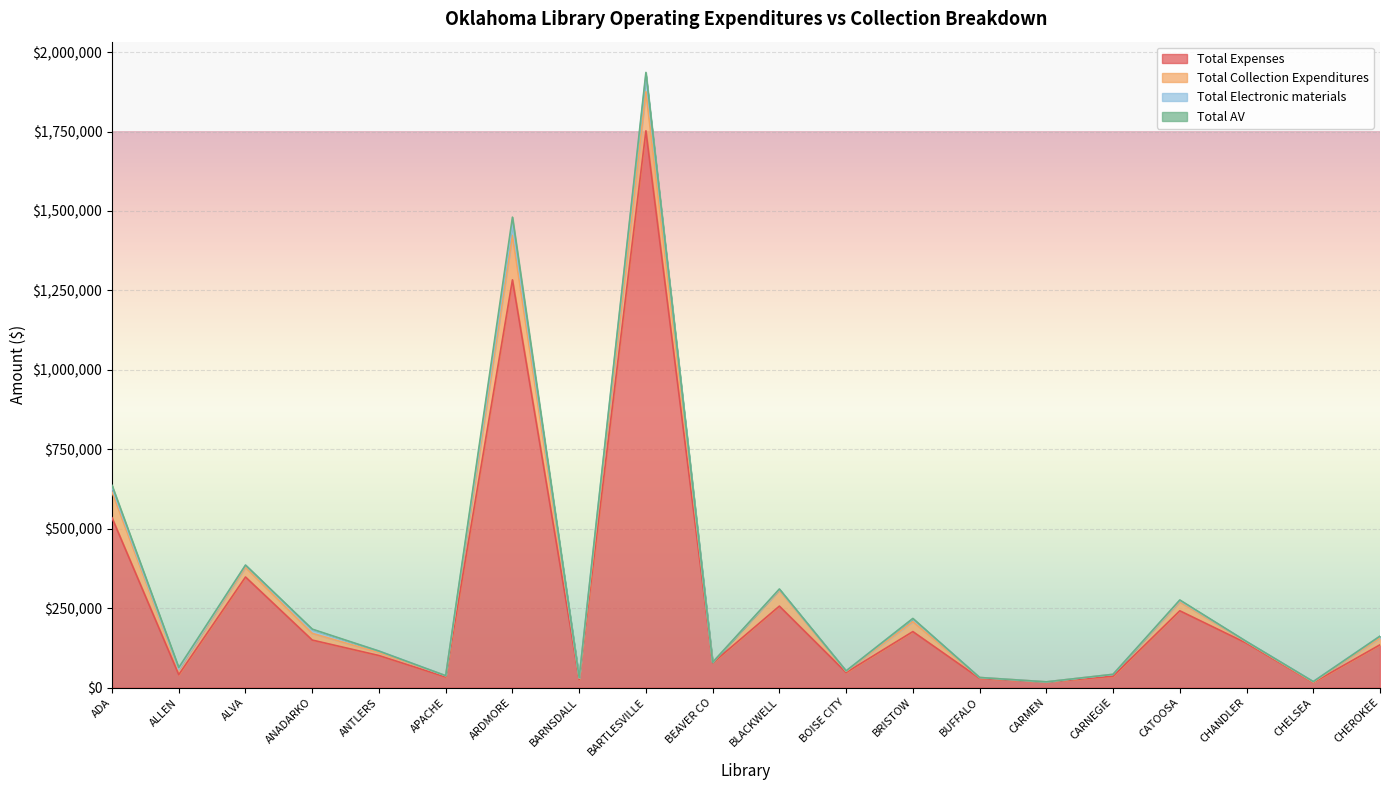

List the labels in order of Total Expenses value, largest first.

BARTLESVILLE, ARDMORE, ADA, ALVA, BLACKWELL, CATOOSA, BRISTOW, ANADARKO, CHANDLER, CHEROKEE, ANTLERS, BEAVER CO, BOISE CITY, ALLEN, CARNEGIE, APACHE, BUFFALO, BARNSDALL, CARMEN, CHELSEA